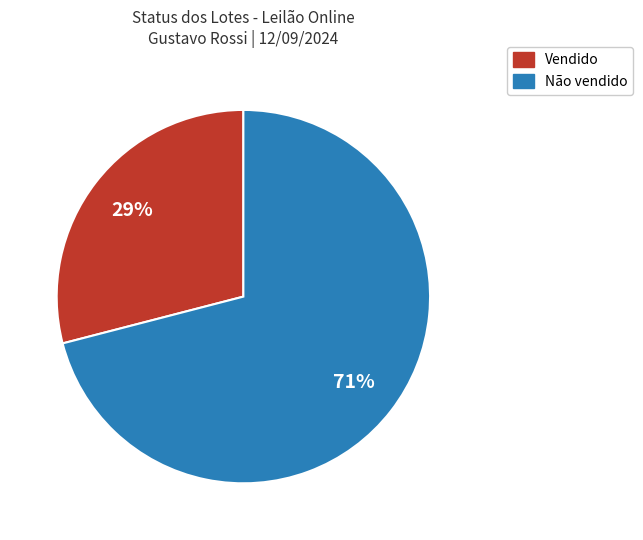

To the nearest percent, what is the difference between the largest and smallest slice percentages?

42%